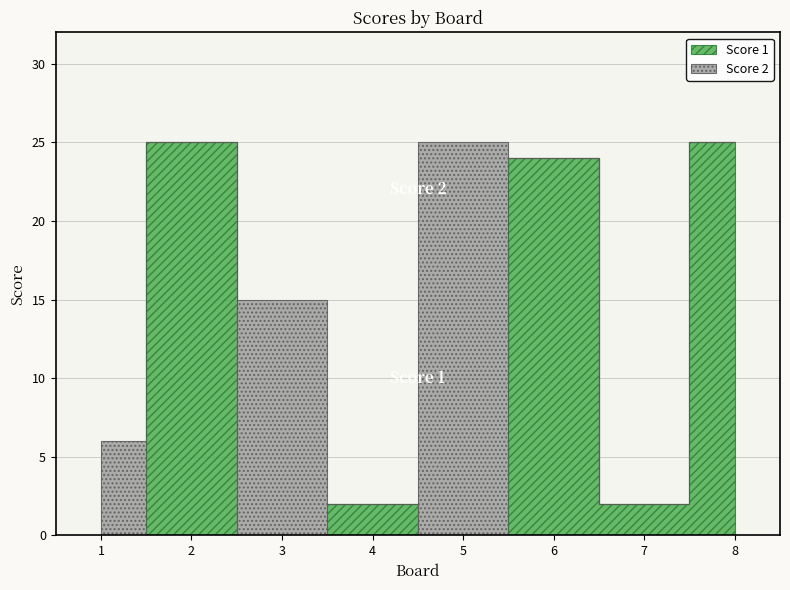

Which has a higher value, 1 or 6?

6